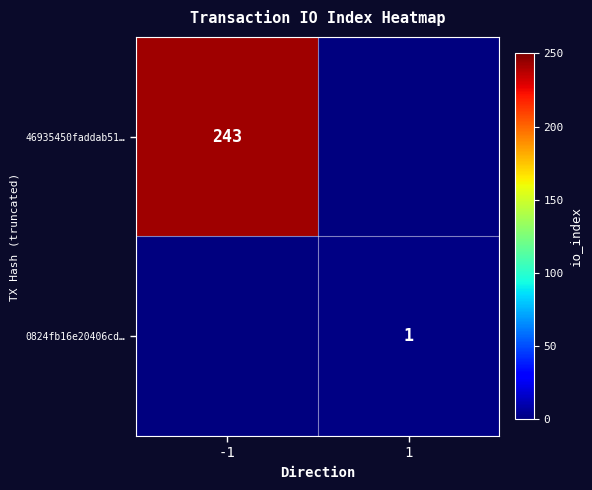

The value of 0824fb16e20406cd… at 1 is 1. True or false?

True